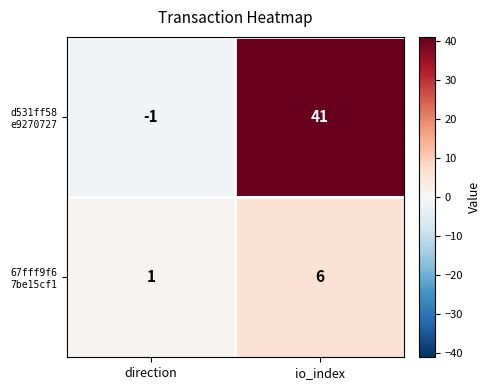

At which category is the sum across all series the highest?

io_index